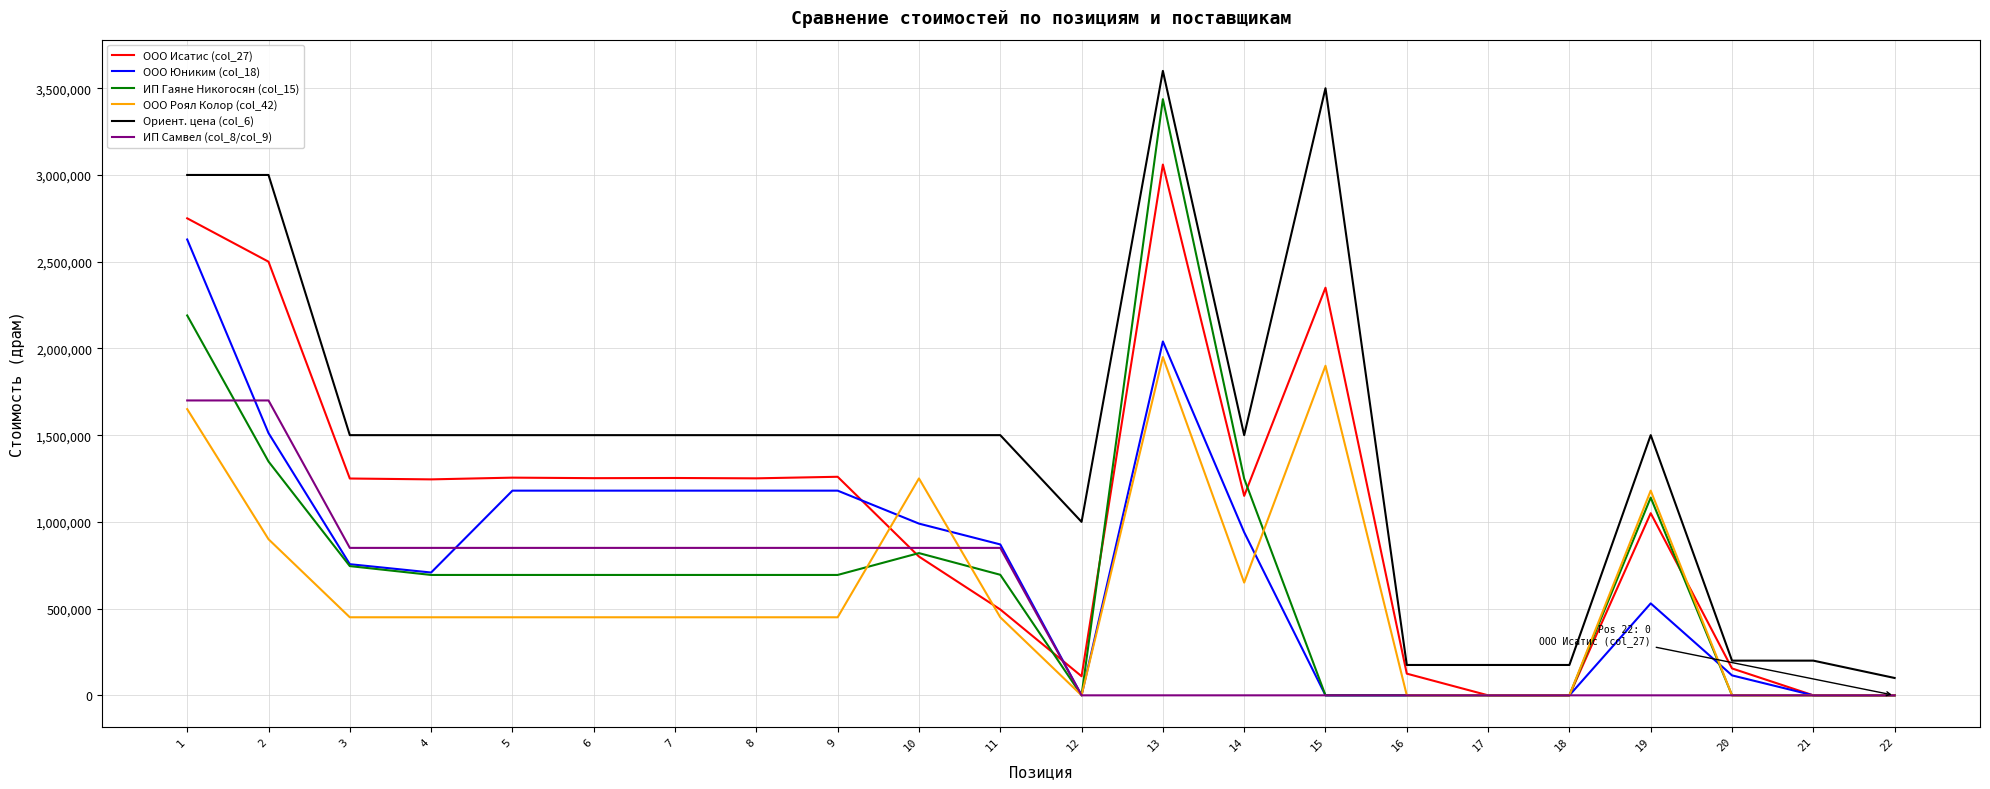

True or false: ООО Юниким (col_18) and Ориент. цена (col_6) intersect in this chart.

False